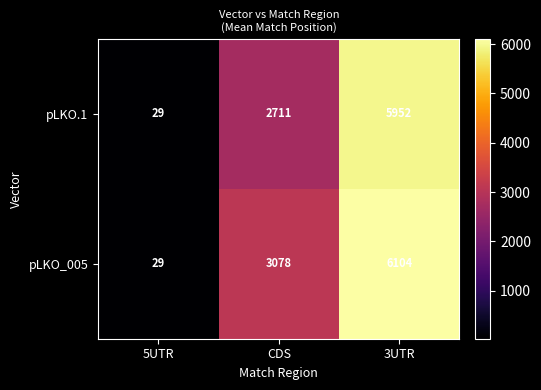

What is the difference between the maximum and minimum values in the pLKO.1 series?

5923